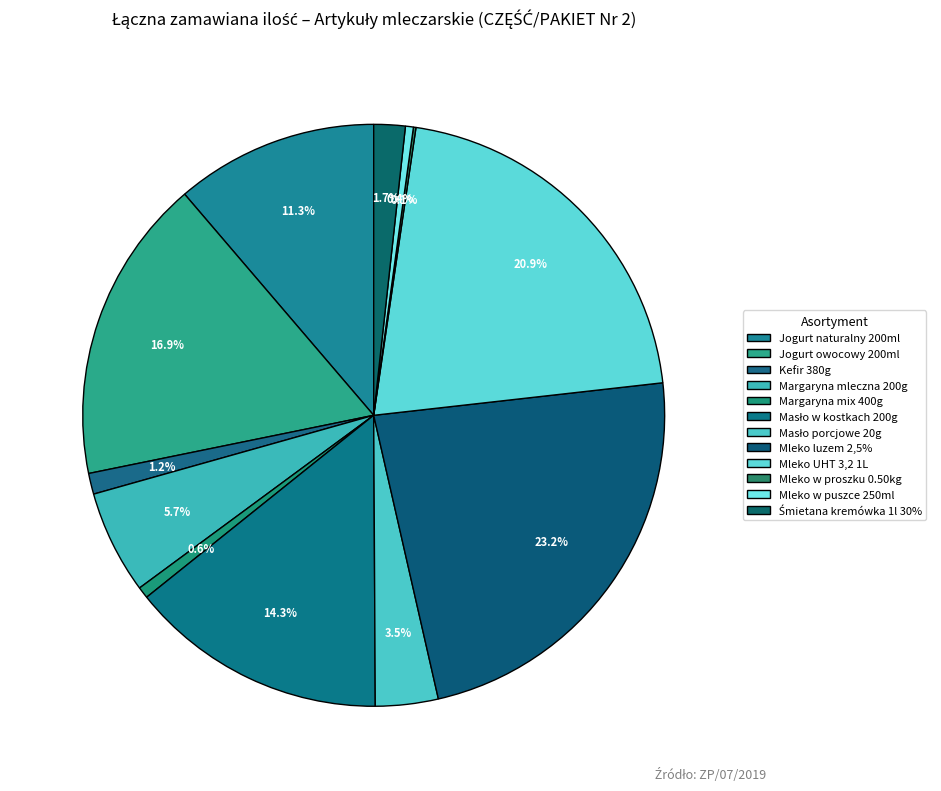

Rank the categories by value from highest to lowest.

Mleko luzem 2,5%, Mleko UHT 3,2 1L, Jogurt owocowy 200ml, Masło w kostkach 200g, Jogurt naturalny 200ml, Margaryna mleczna 200g, Masło porcjowe 20g, Śmietana kremówka 1l 30%, Kefir 380g, Margaryna mix 400g, Mleko w puszce 250ml, Mleko w proszku 0.50kg